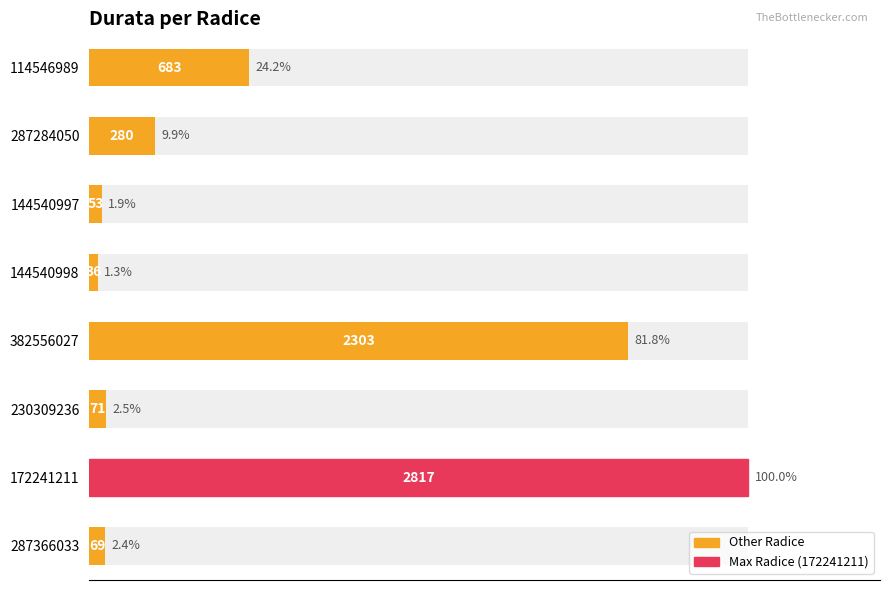

Is it true that the value at 287366033 is 3.3?

False